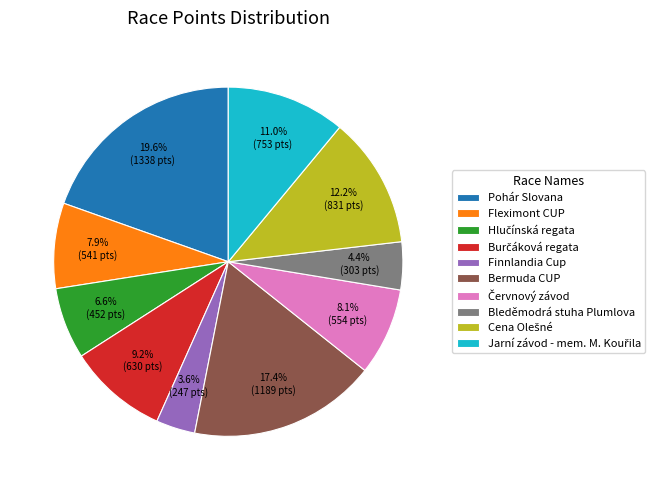

Which category has the biggest portion of the pie?

Pohár Slovana